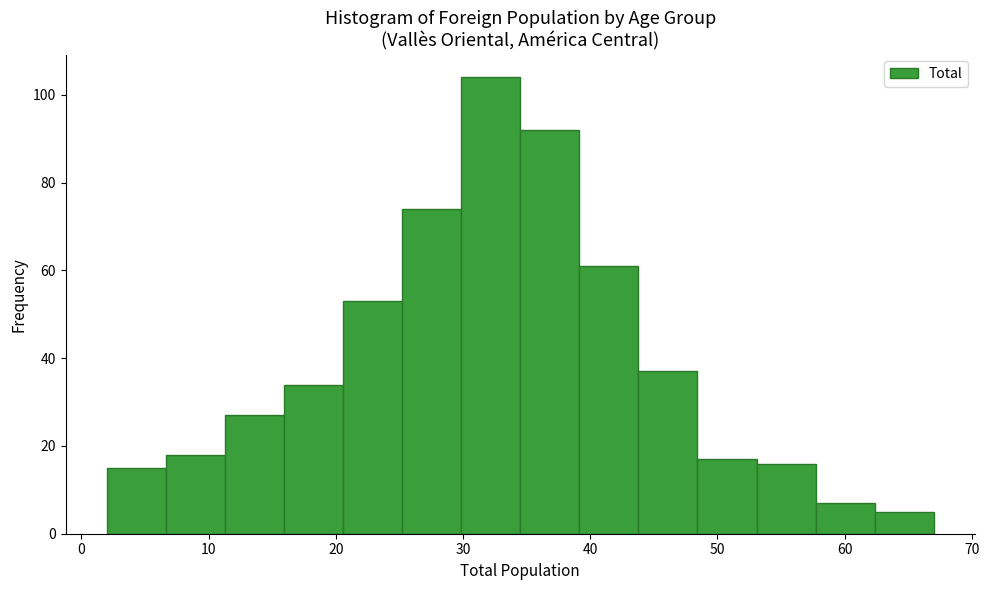

Reading left to right, transcribe this chart: for each bar, give the range it covers on the x-axis and its height. Neither the bar edges nor the heights are printed on the chart, so give them approximately, as read against the axes.

2 to 7: 16
7 to 11: 18
11 to 16: 28
16 to 21: 34
21 to 25: 54
25 to 30: 74
30 to 35: 104
35 to 39: 92
39 to 44: 62
44 to 48: 38
48 to 53: 18
53 to 58: 16
58 to 62: 8
62 to 67: 6